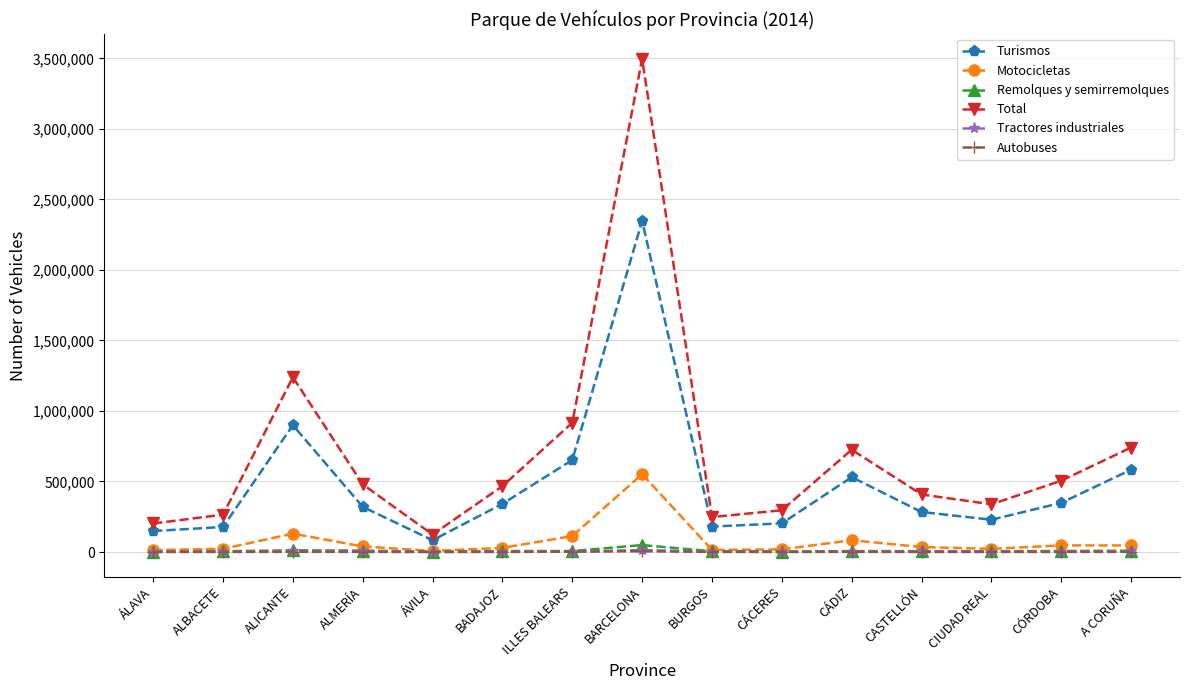

Where is Total nearest to the value 1809871?

ALICANTE